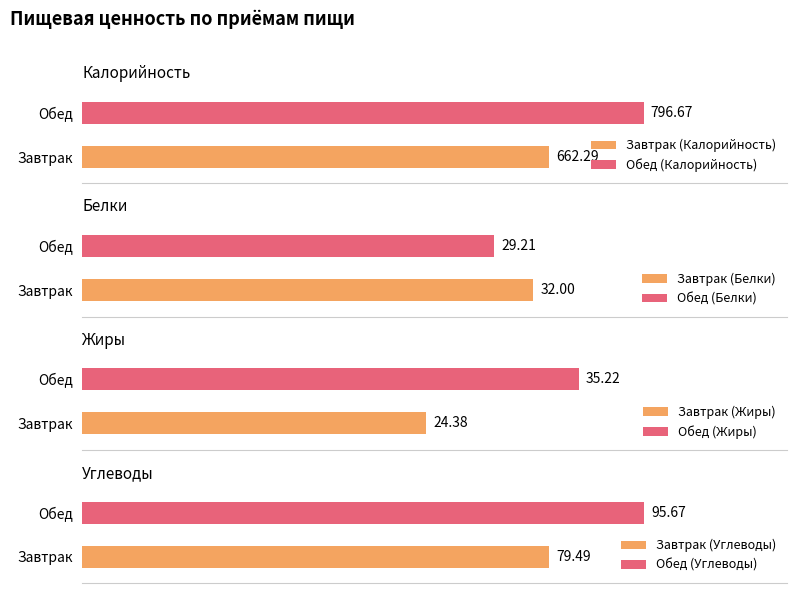

Is it true that Калорийность equals 662.3 at Завтрак?

True